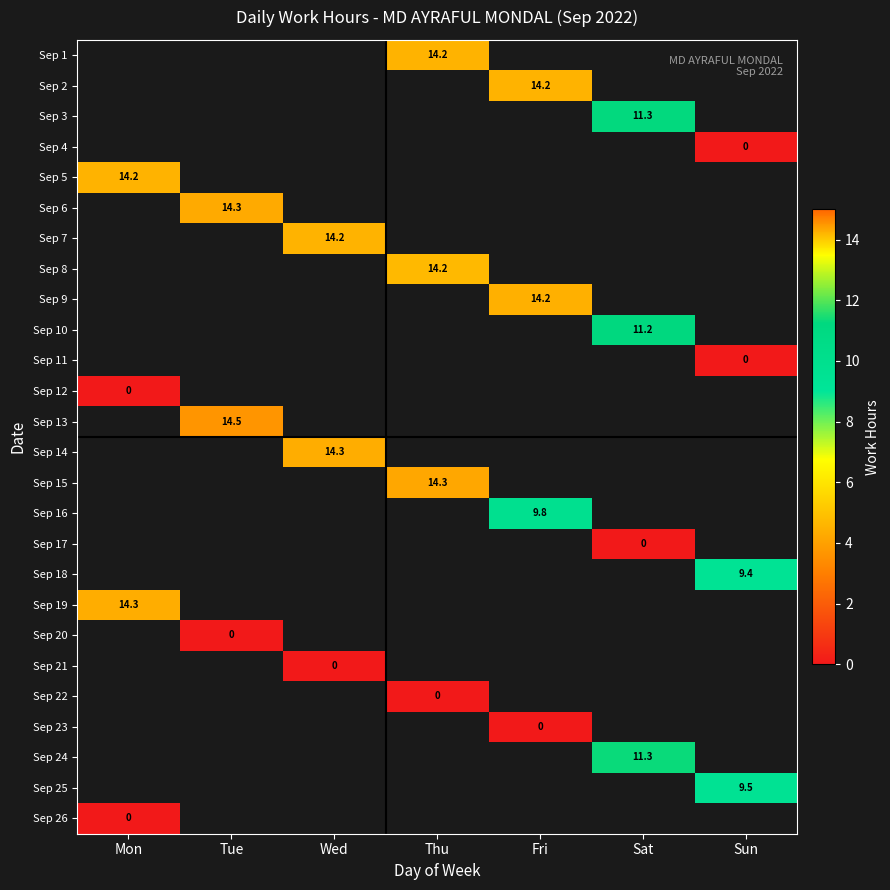

Is the value of Sep 21 at Wed greater than the value of Sep 15 at Thu?

No